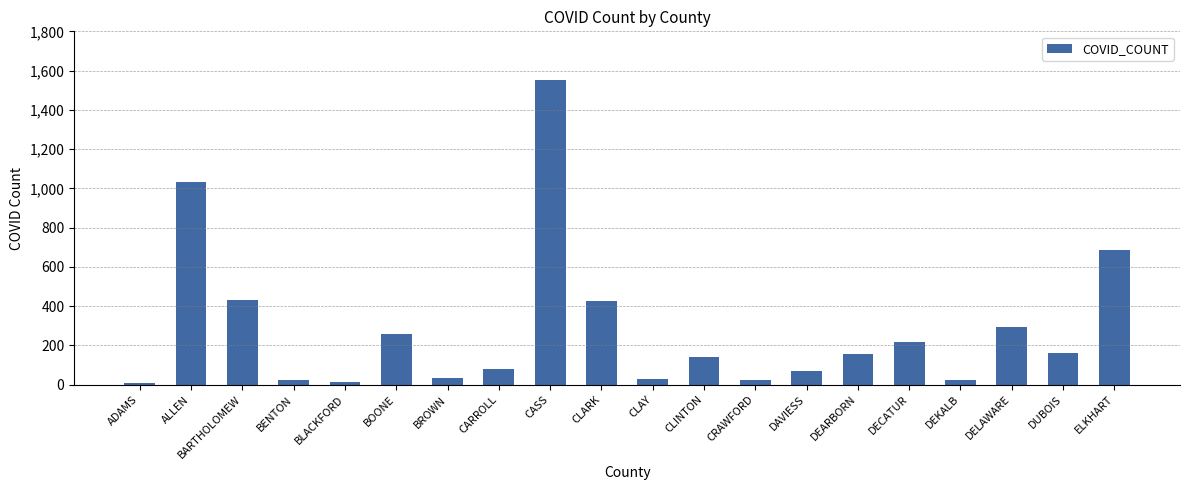

At which label does the data first exceed 158?

ALLEN